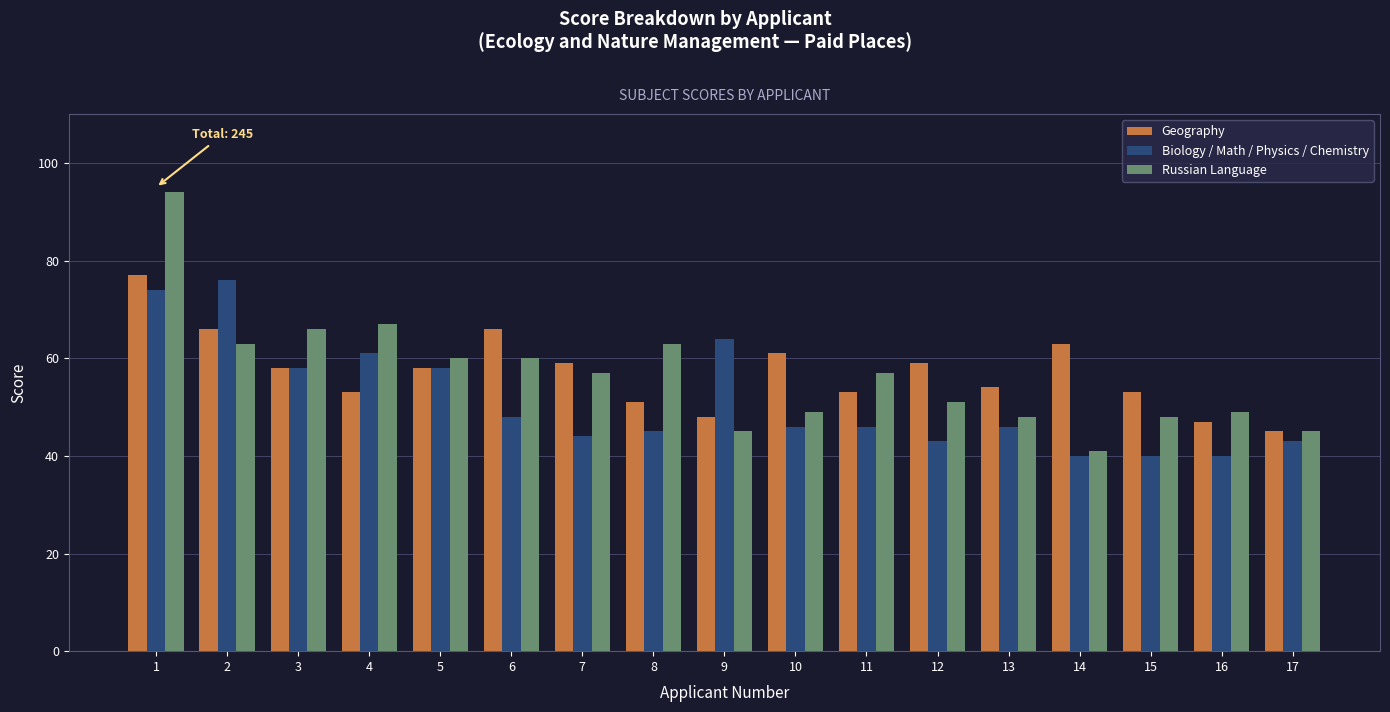

Reading left to right, transcribe all the data shown in this chart.

Geography: 1=77	2=66	3=58	4=53	5=58	6=66	7=59	8=51	9=48	10=61	11=53	12=59	13=54	14=63	15=53	16=47	17=45
Biology / Math / Physics / Chemistry: 1=74	2=76	3=58	4=61	5=58	6=48	7=44	8=45	9=64	10=46	11=46	12=43	13=46	14=40	15=40	16=40	17=43
Russian Language: 1=94	2=63	3=66	4=67	5=60	6=60	7=57	8=63	9=45	10=49	11=57	12=51	13=48	14=41	15=48	16=49	17=45